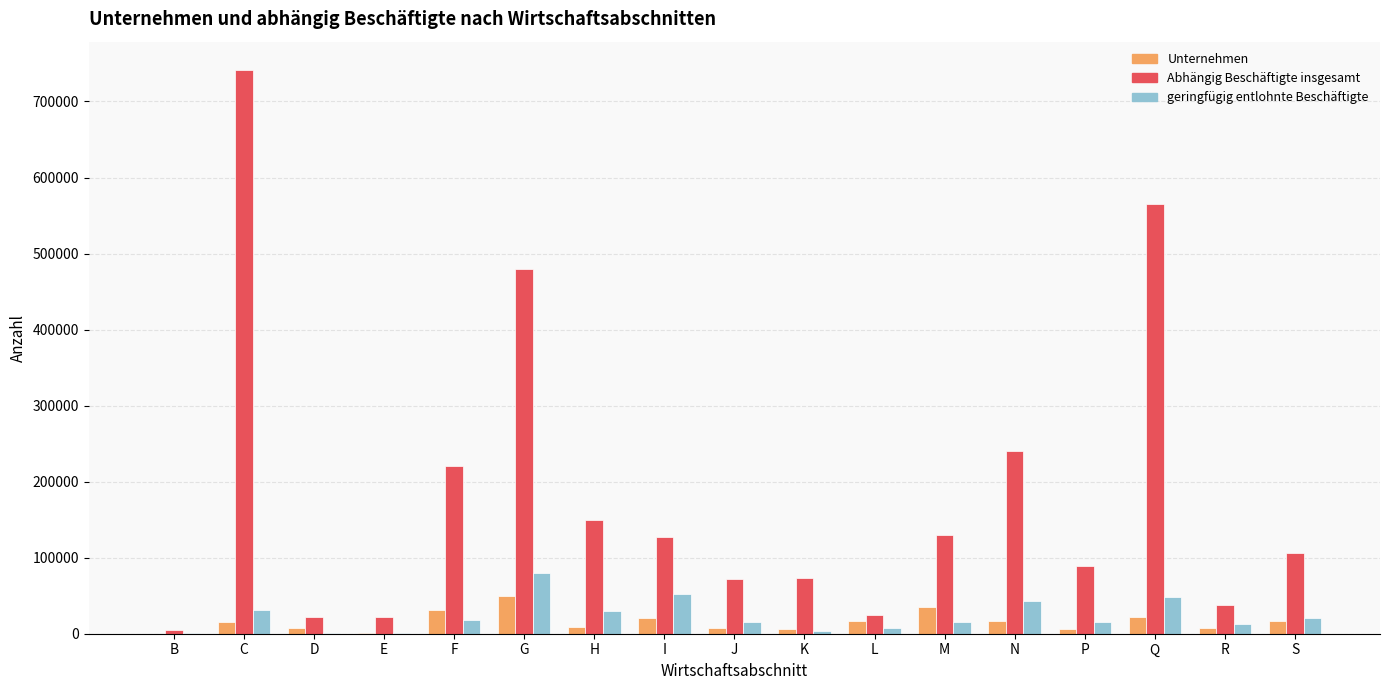

What is the sum of all Unternehmen values?

267664